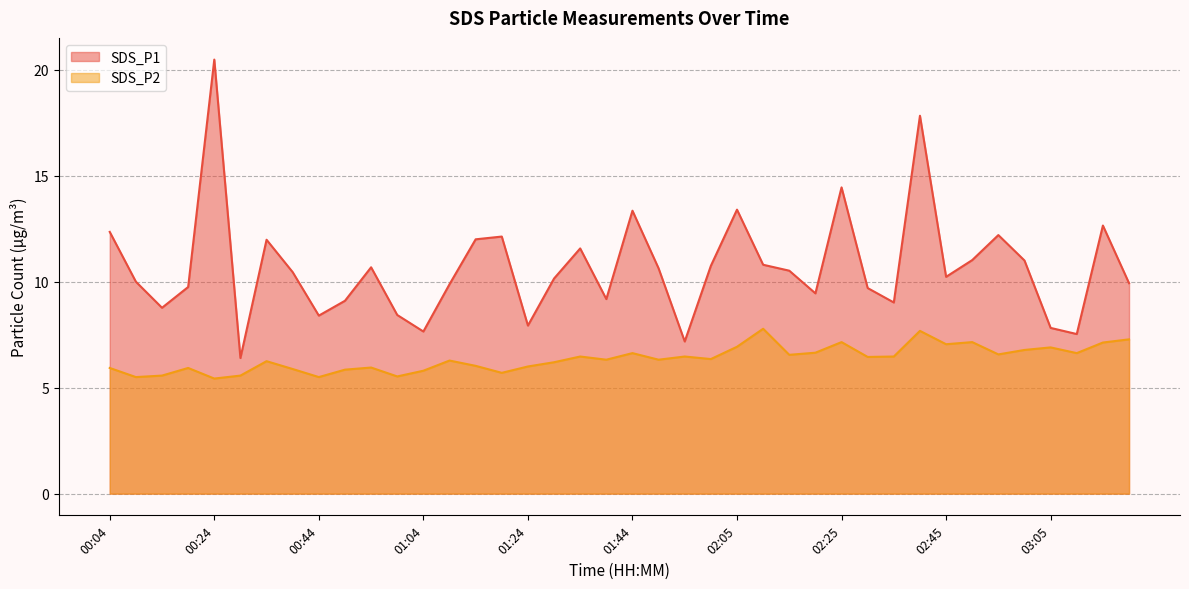

Rank the series at 31 from highest to lowest value.

SDS_P1 line, SDS_P2 line